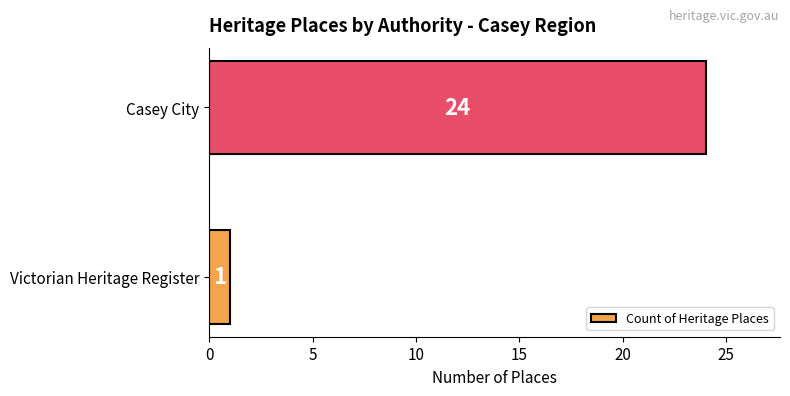

Approximately how many times larger is the value at Casey City compared to Victorian Heritage Register?

24.0